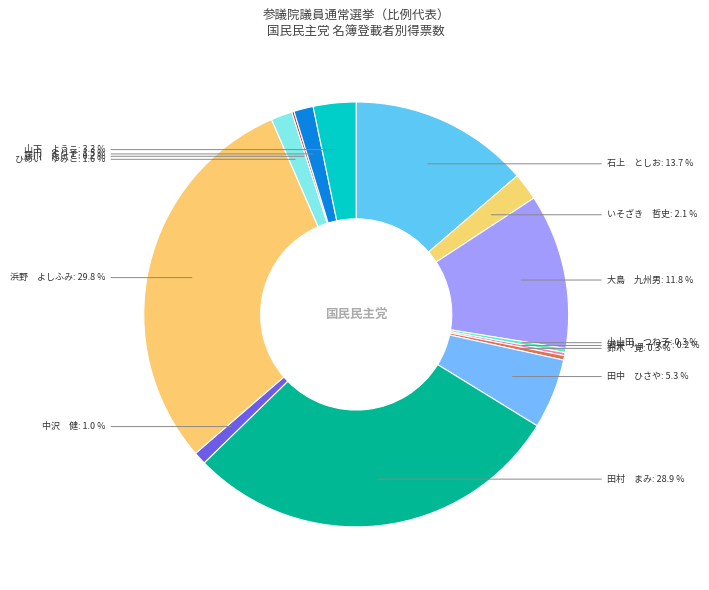

Is there any slice that represents more than half of the pie?

No